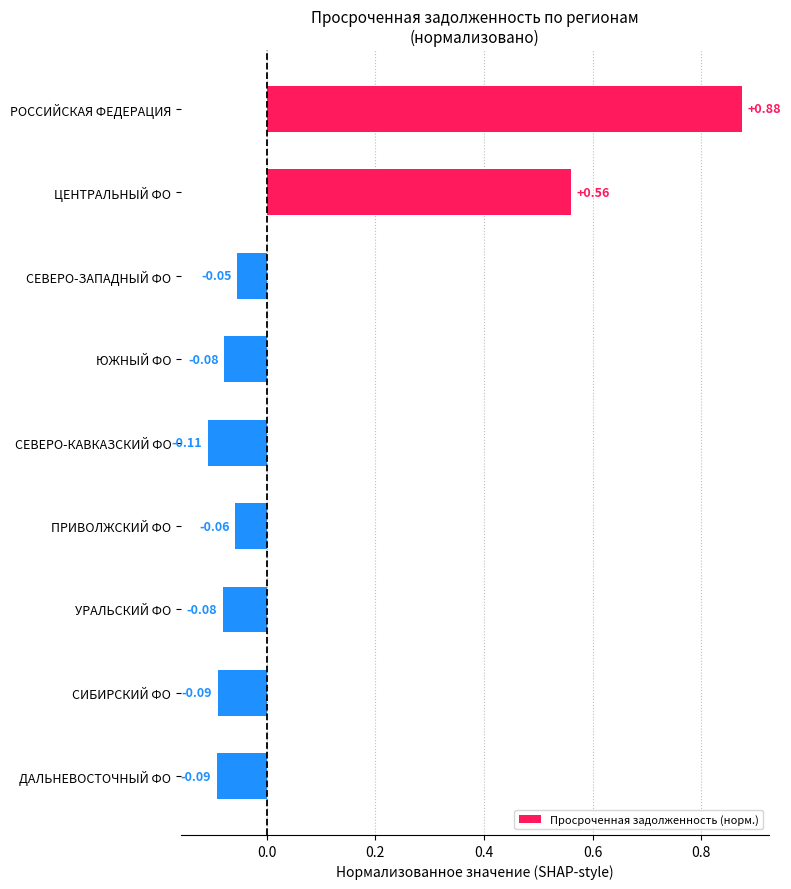

At which label is the value closest to 0?

СЕВЕРО-ЗАПАДНЫЙ ФО